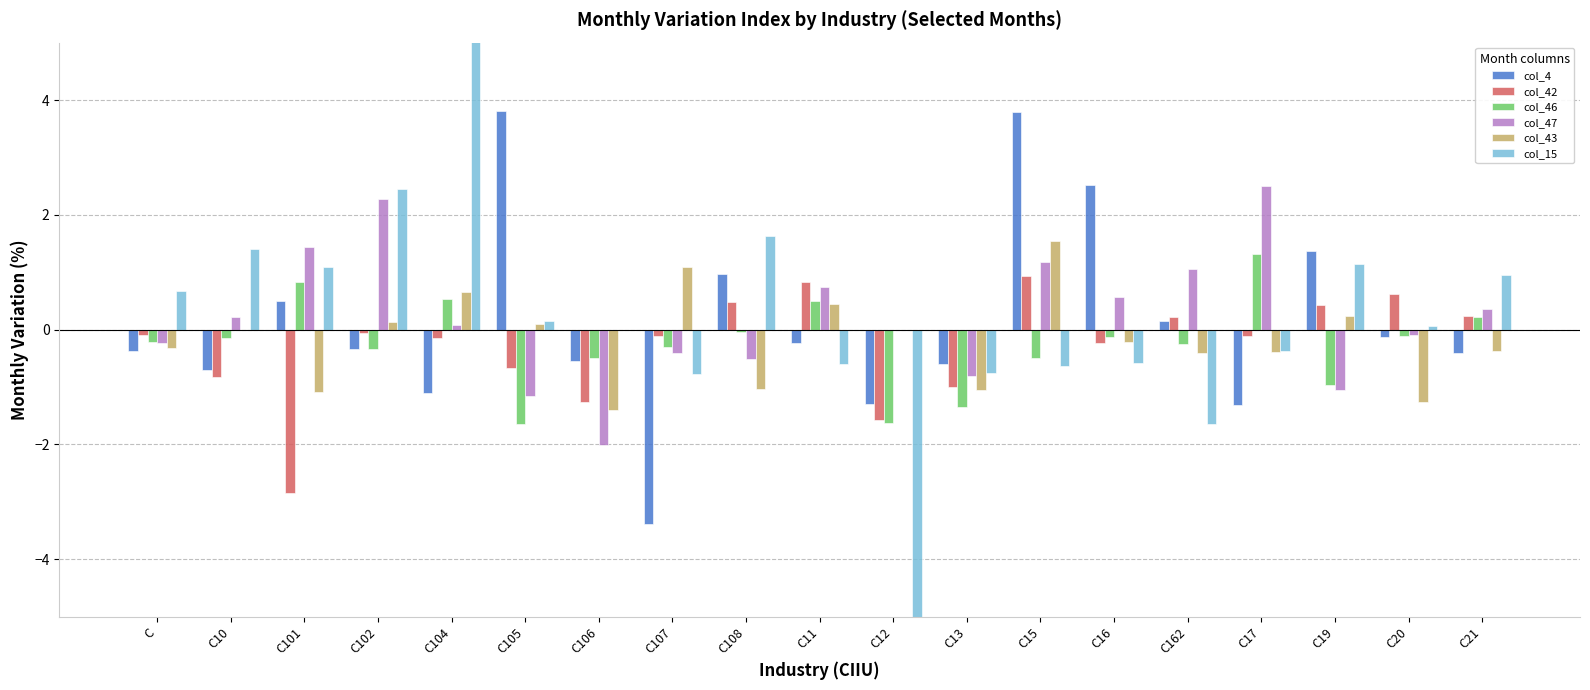

How many distinct data groups are displayed?

6